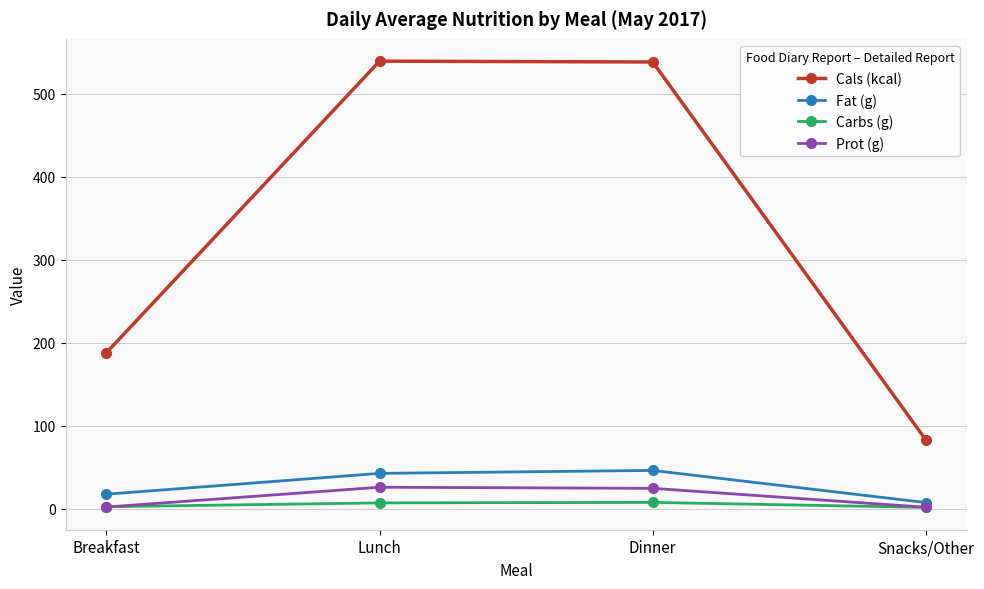

How many lines are shown in the chart?

4